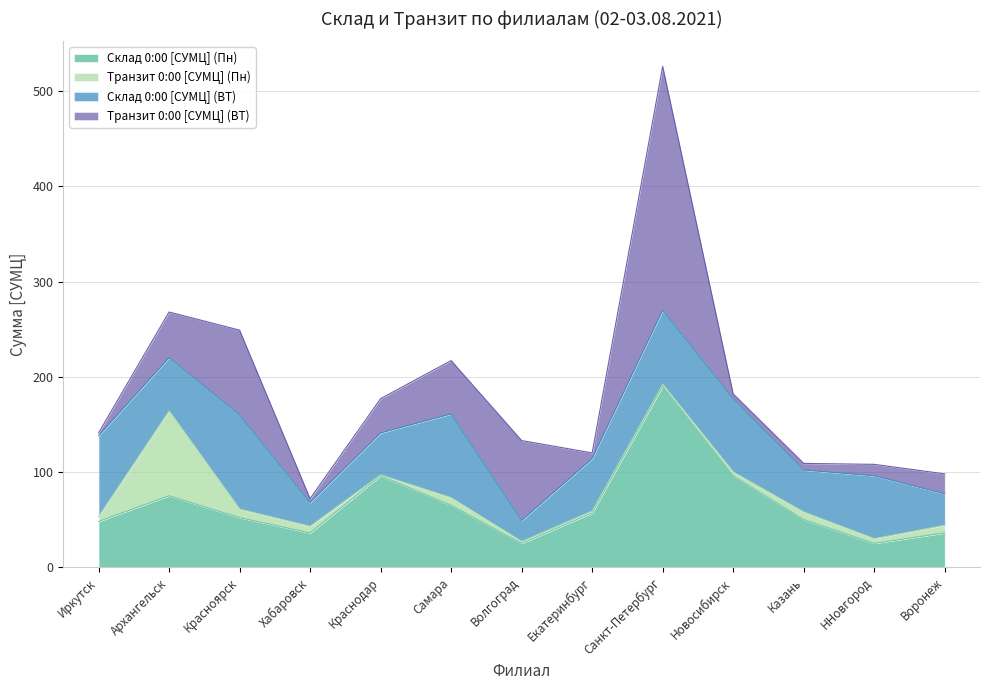

Which series has the widest spread of values?

Транзит 0:00 [СУМЦ] (ВТ)